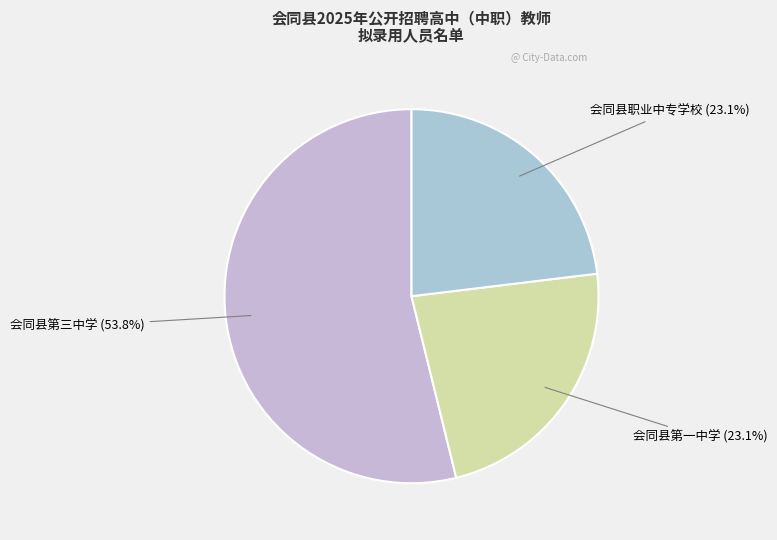

Which category has the biggest portion of the pie?

会同县第三中学